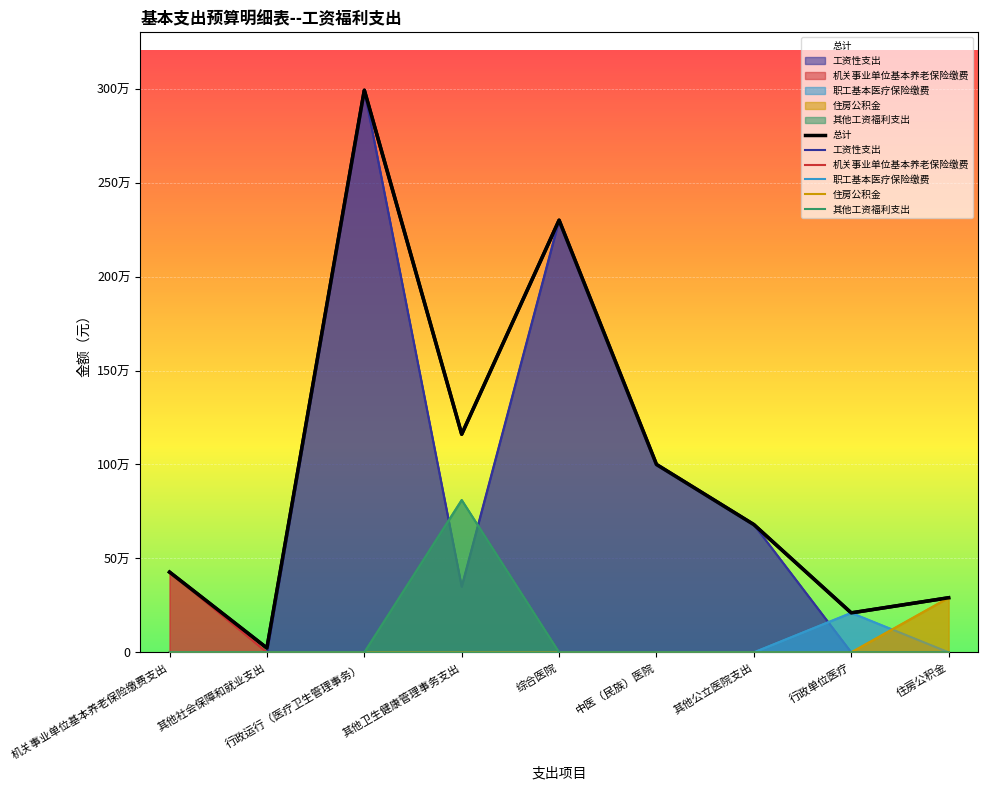

True or false: 机关事业单位基本养老保险缴费 and 其他工资福利支出 intersect in this chart.

False